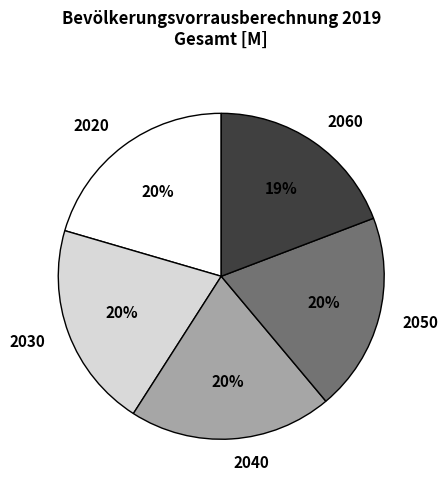

The 2060 slice represents 19% of the pie. True or false?

True